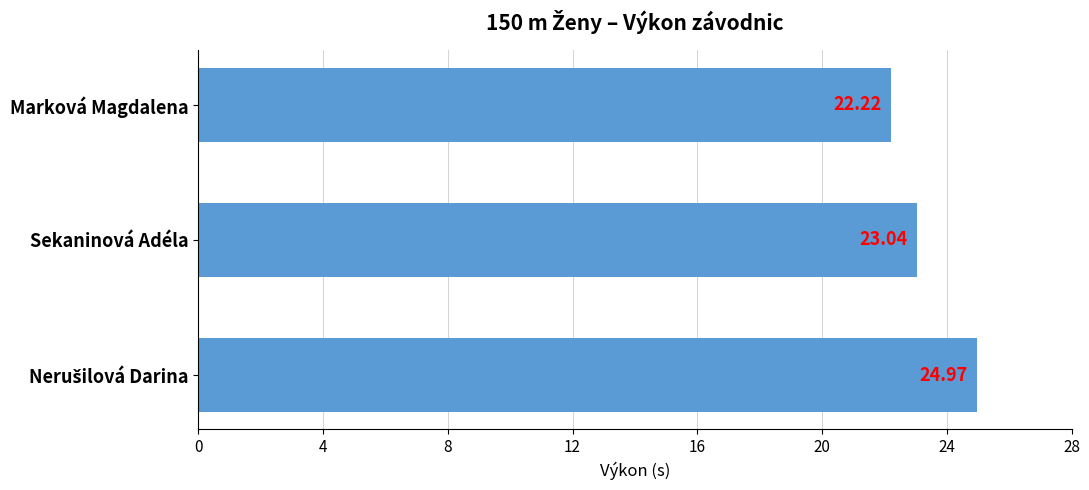

Which category has the lowest value across all series?

Marková Magdalena